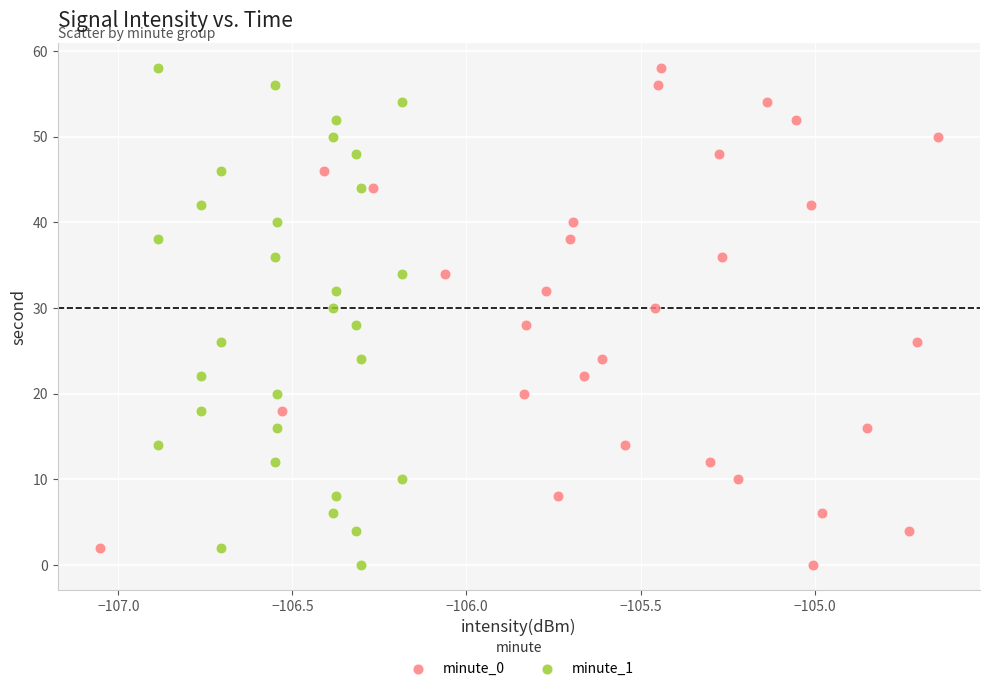

What are all the series names shown in the legend?

minute_0, minute_1